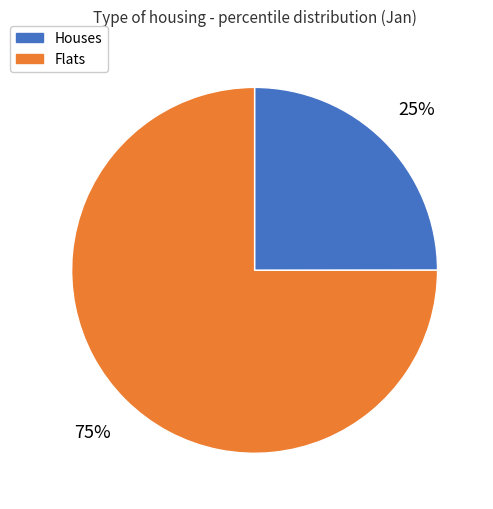

Does any single category account for the majority?

Yes